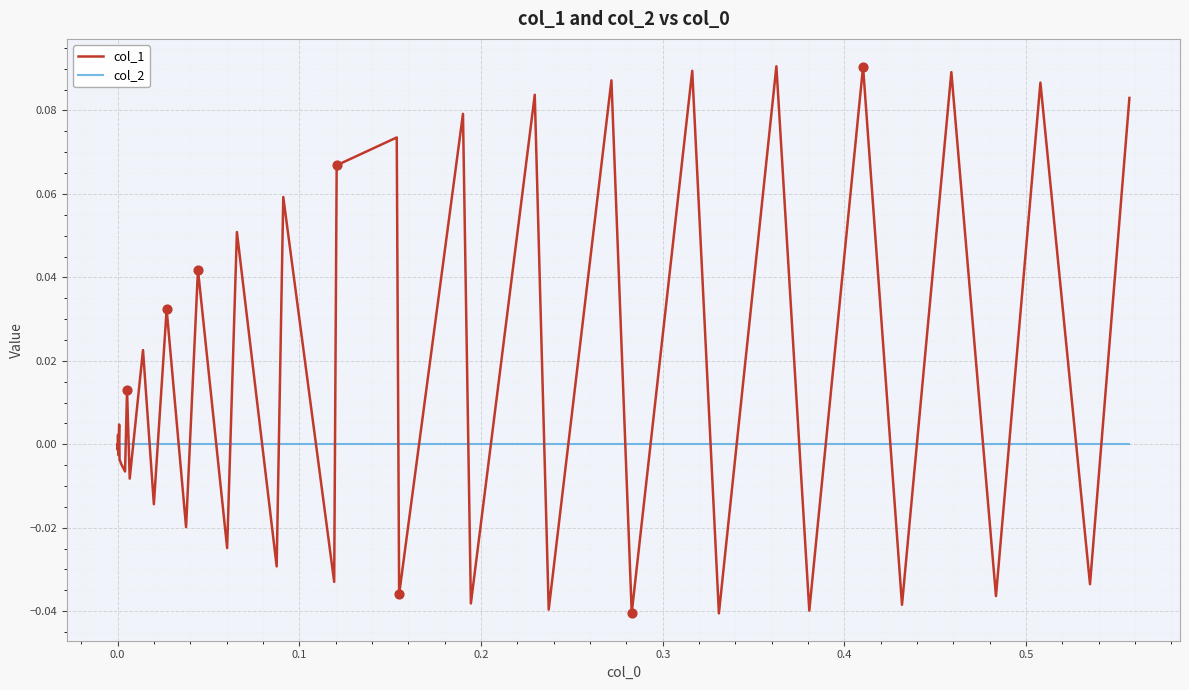

Which series has the largest total across all categories?

col_1